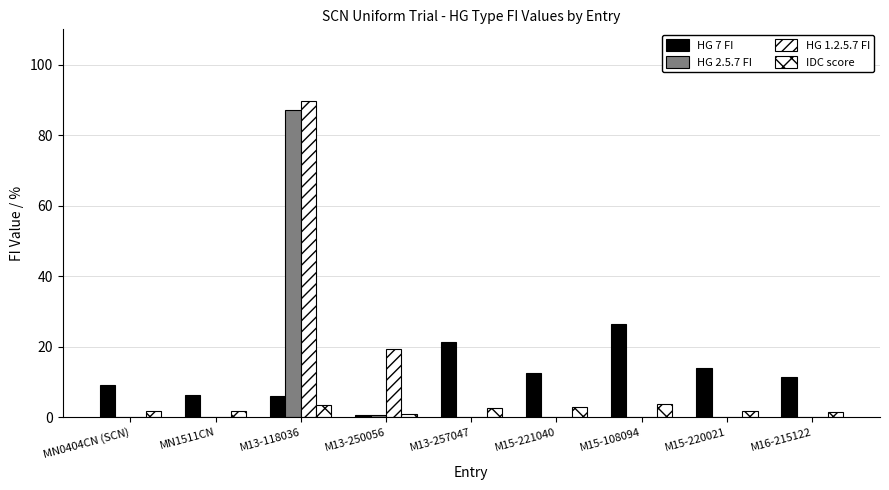

How many categories are shown in the chart?

9